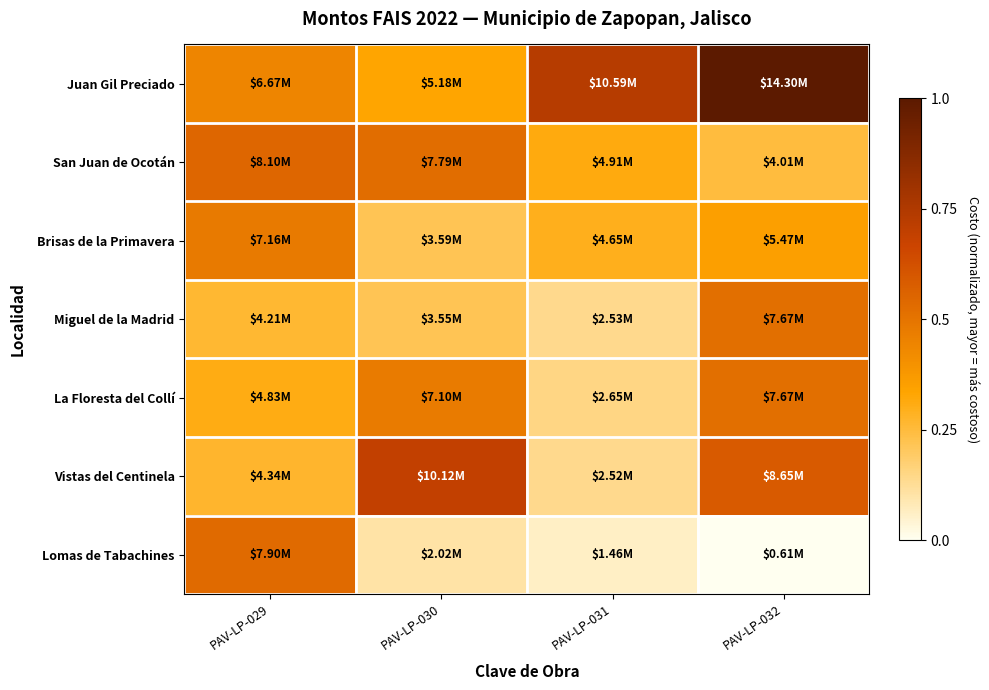

How many distinct data groups are displayed?

7